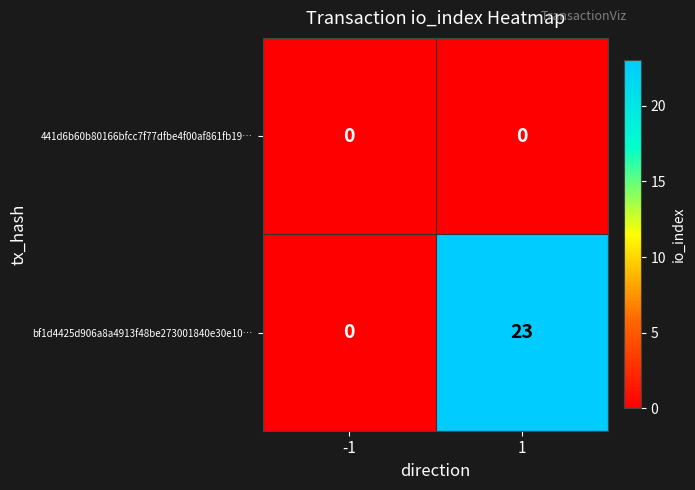

List the labels in order of bf1d4425d906a8a4913f48be273001840e30e10… value, largest first.

1, -1